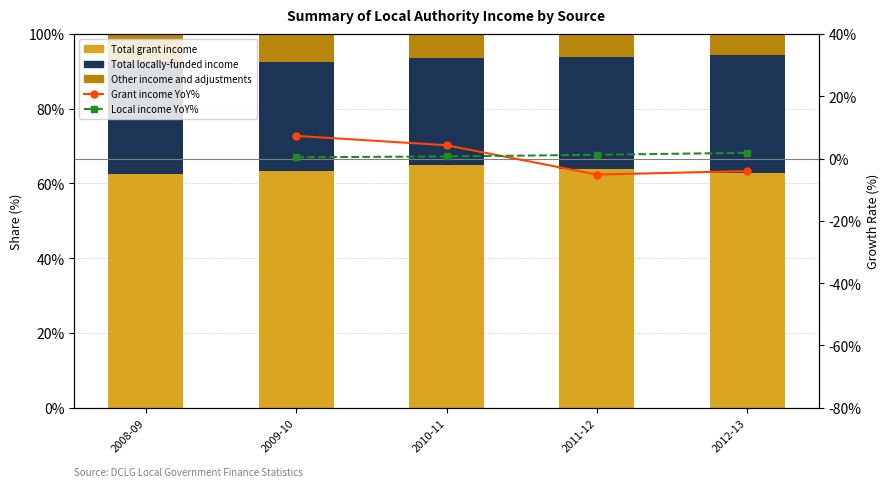

What are all the series names shown in the legend?

Total grant income, Total locally-funded income, Other income and adjustments, Grant income YoY%, Local income YoY%